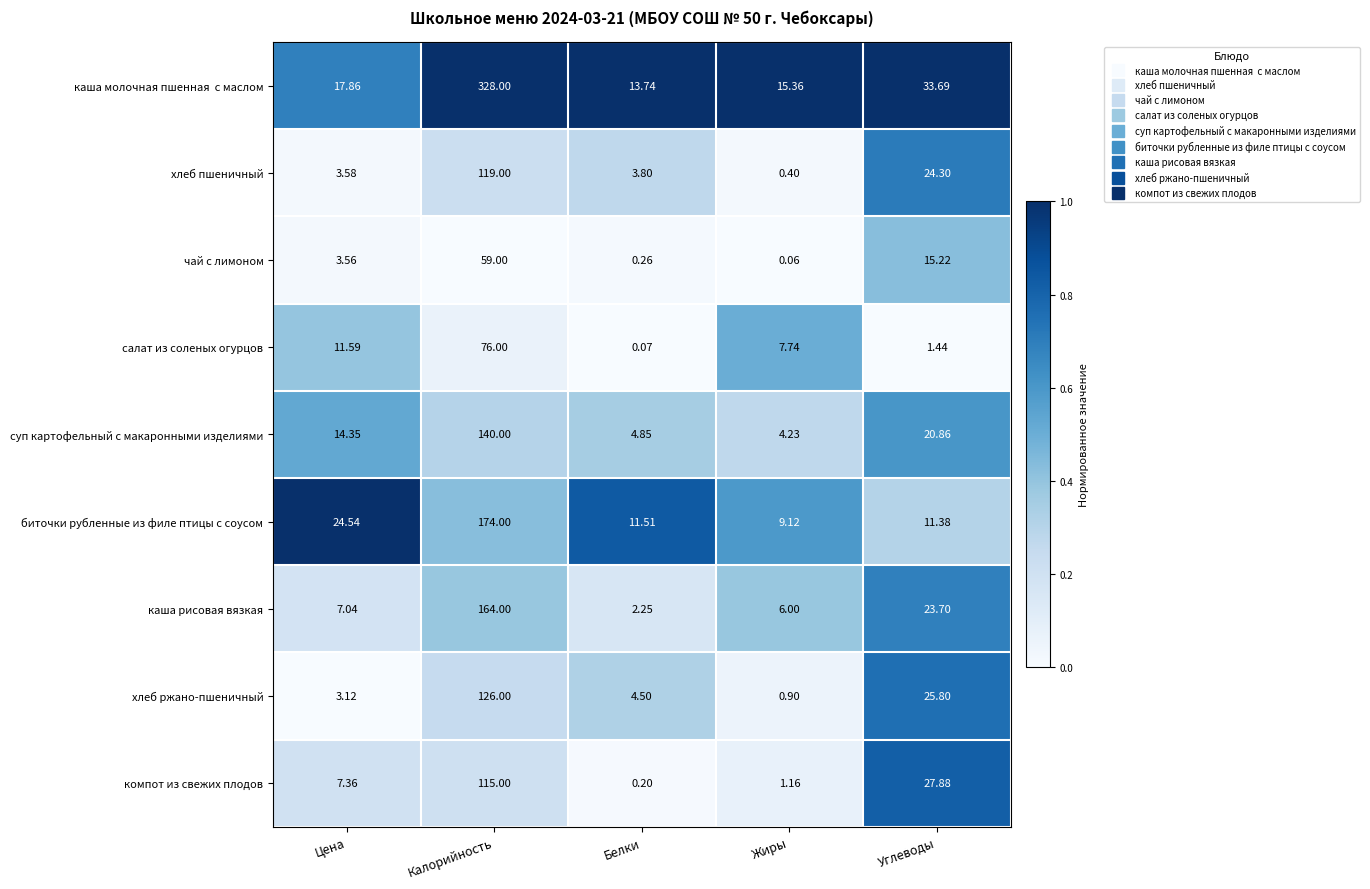

At how many categories does at least one series exceed 0?

5